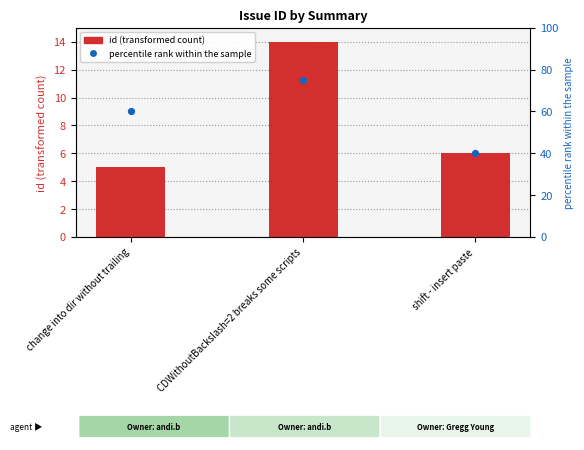

What is the total value across all series at shift - insert paste?

46